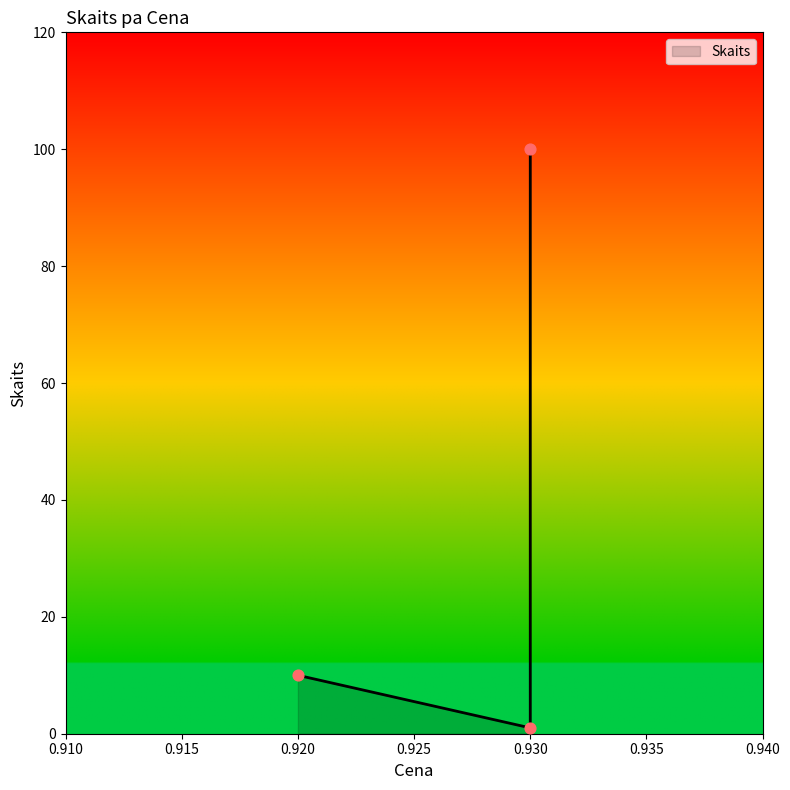

Between 0.92 and 0.93, which is larger?

0.92